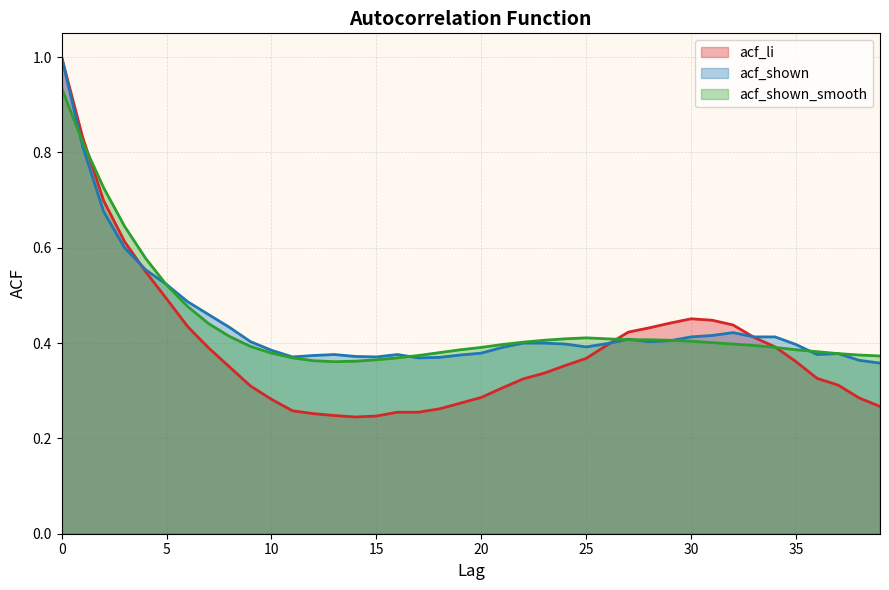

How many lines are shown in the chart?

3